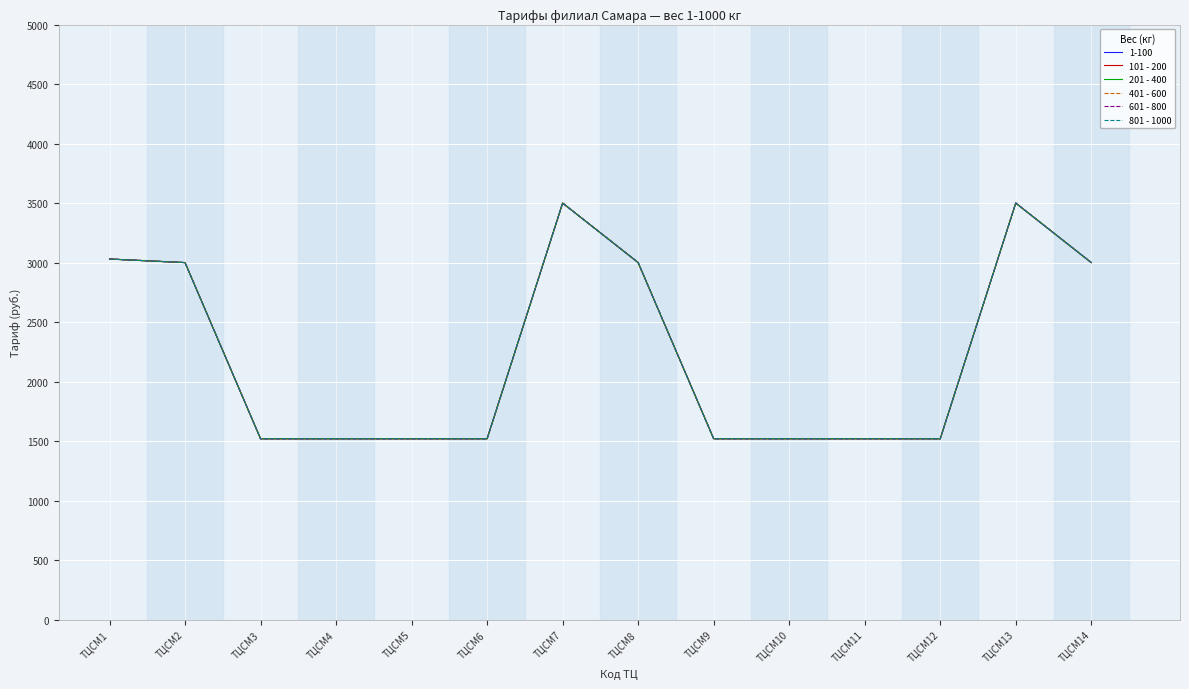

Does the chart display data point markers on the line(s)?

No